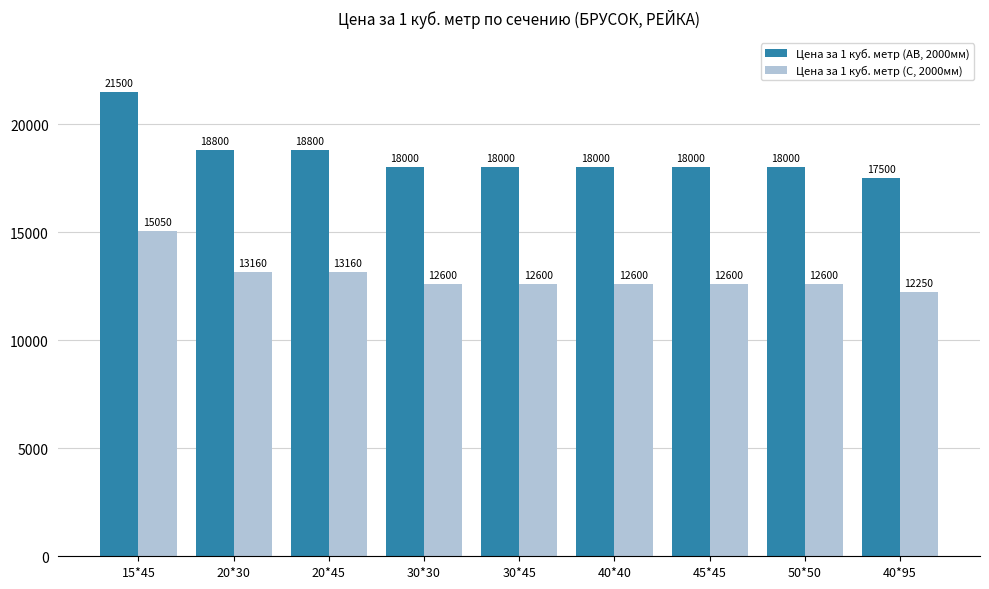

Reading left to right, extract all data points from this chart.

Цена за 1 куб. метр (АВ, 2000мм): 21500	18800	18800	18000	18000	18000	18000	18000	17500
Цена за 1 куб. метр (С, 2000мм): 15050	13160	13160	12600	12600	12600	12600	12600	12250